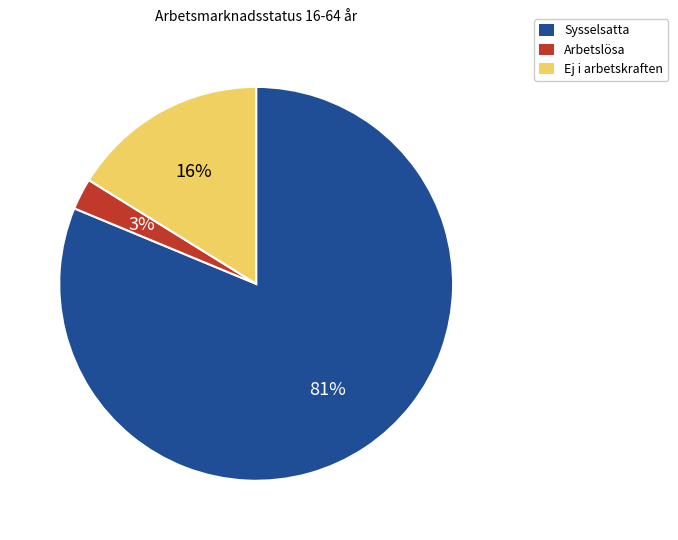

To the nearest percent, what percentage of the pie is Arbetslösa?

3%